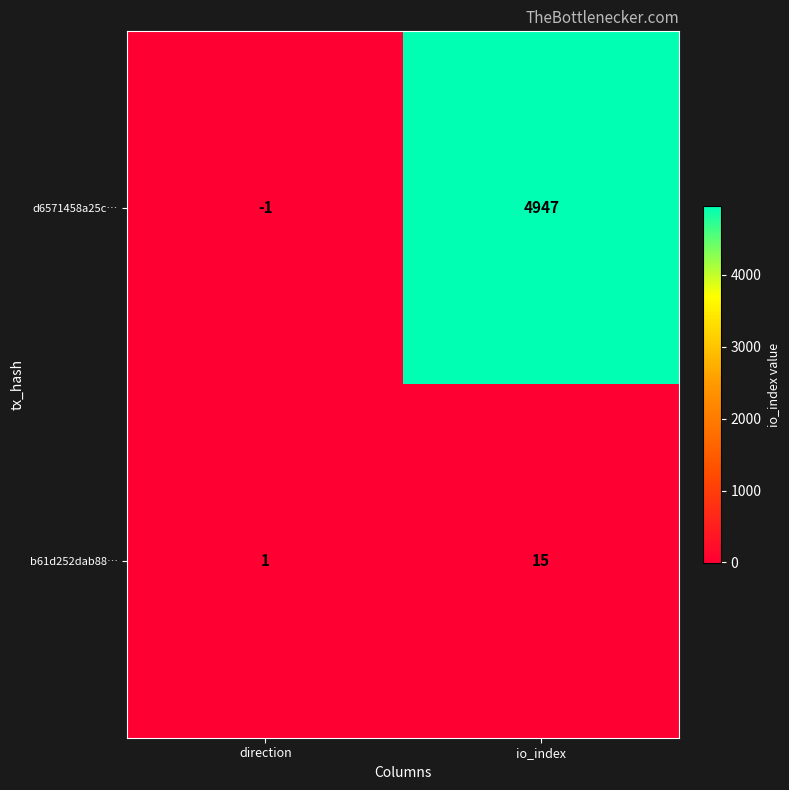

The d6571458a25c… series shows 2504 at io_index. True or false?

False